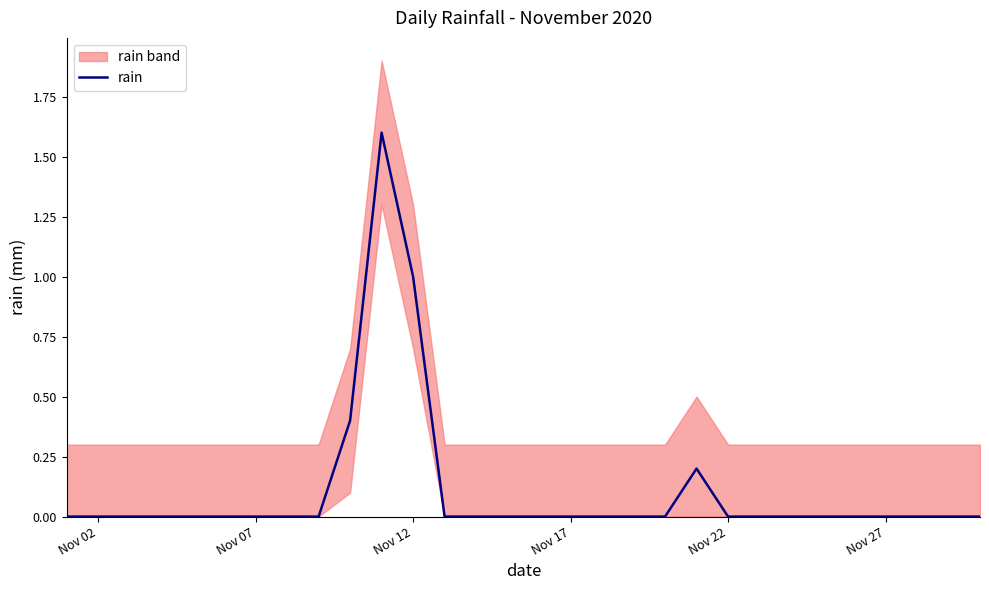

What is the maximum value for rain?

1.6